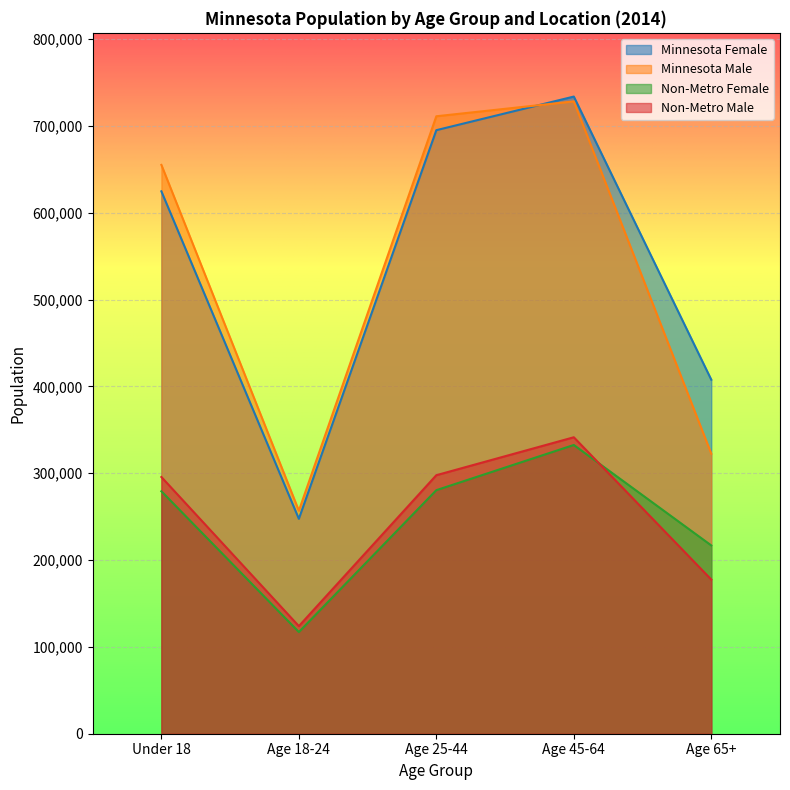

Reading right to left, what are all the values shown in this chart?

Minnesota Female: 407814	733948	695226	247534	624785
Minnesota Male: 322568	728405	711267	256877	655237
Non-Metro Female: 216888	332608	280556	117139	279280
Non-Metro Male: 177591	341492	297795	123954	295721